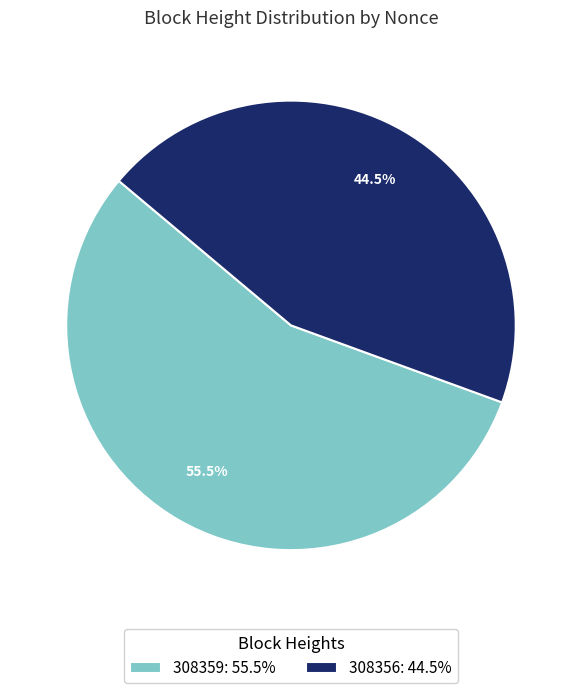

How many slices are in this pie chart?

2